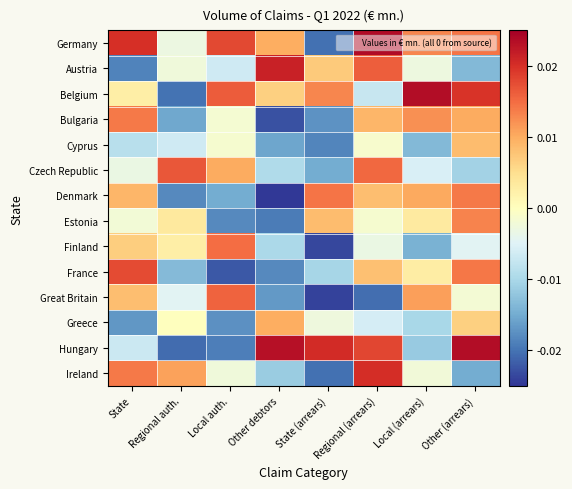

At which category does the chart reach its peak across all series?

Regional (arrears)